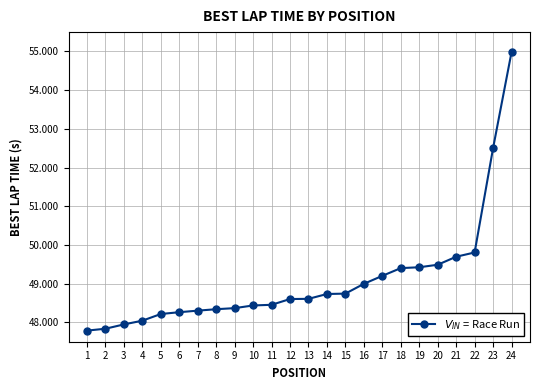

What is the difference between the second highest and minimum values?

4.7